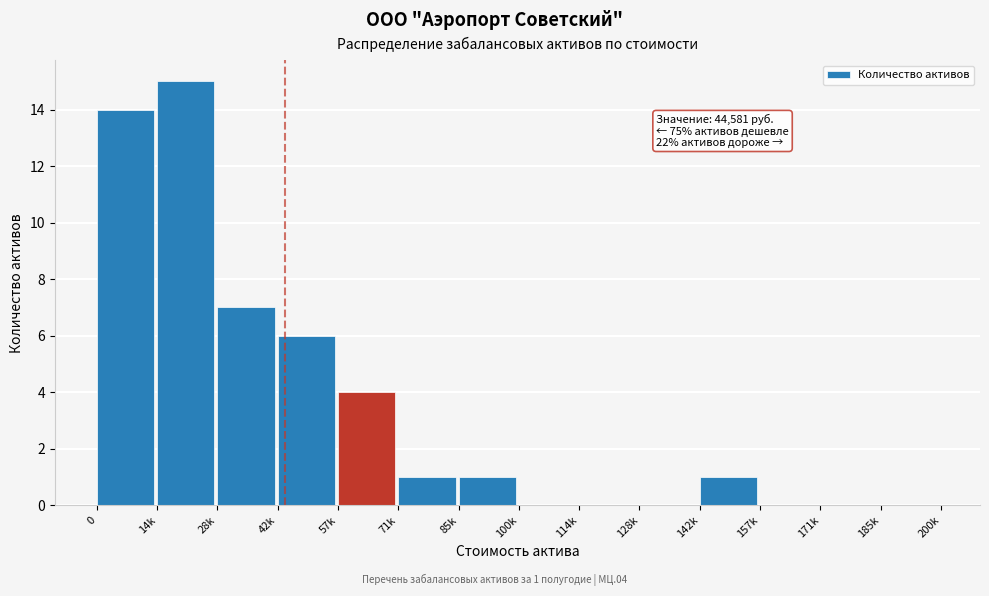

Reading left to right, extract all data points from this chart.

0=14	14k=15	28k=7	42k=6	57k=4	71k=1	85k=1	100k=0	114k=0	128k=0	142k=1	157k=0	171k=0	185k=0